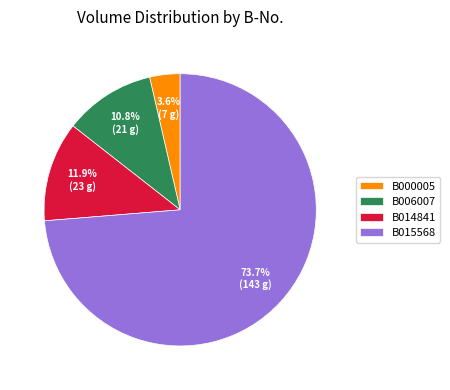

To the nearest percent, what is the combined percentage of B015568 and B014841?

86%